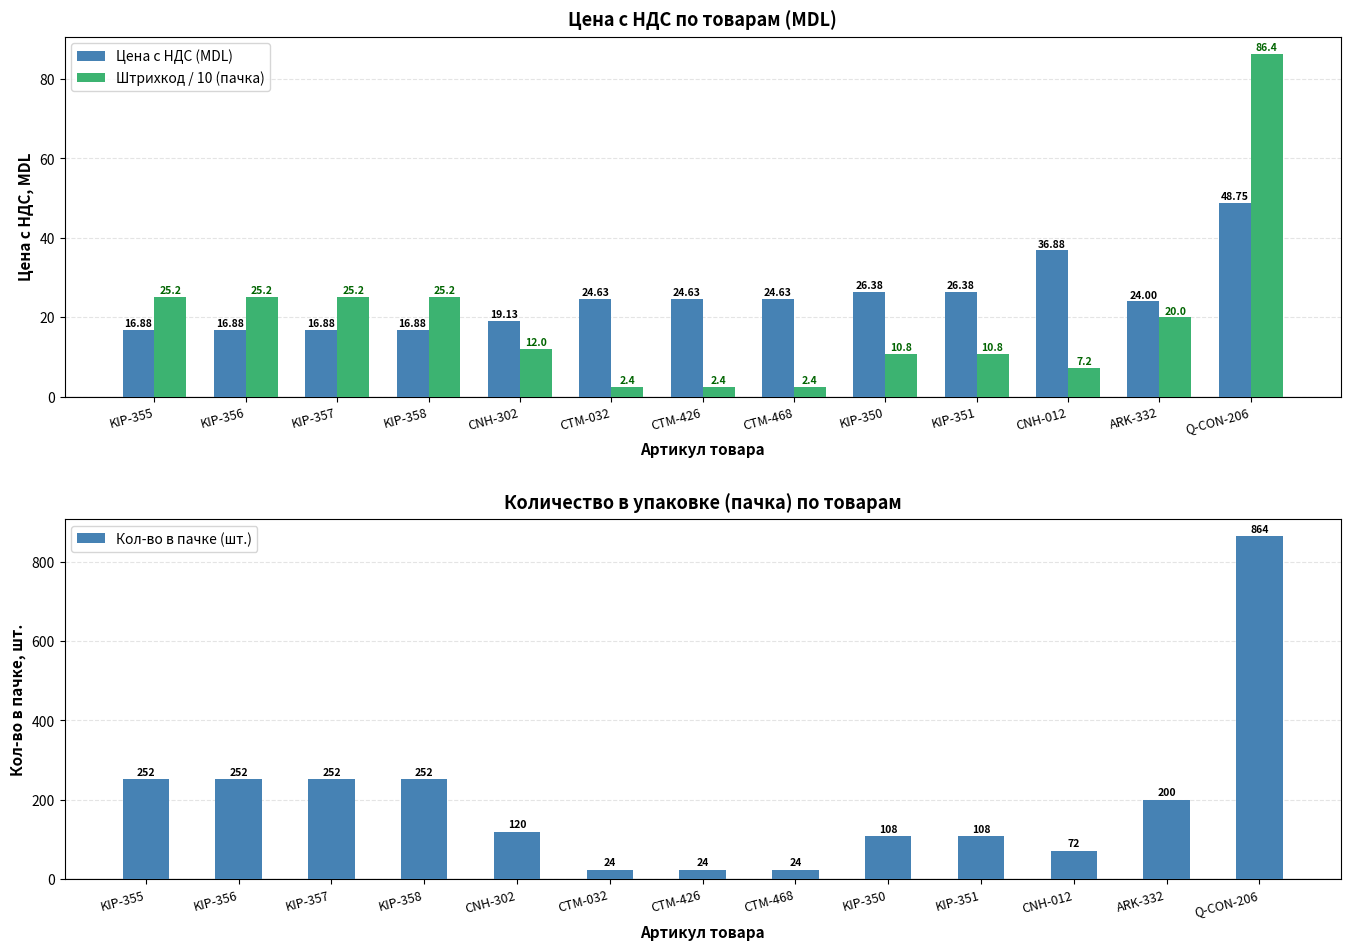

What is the sum of all Кол-во в пачке (шт.) values?

2552